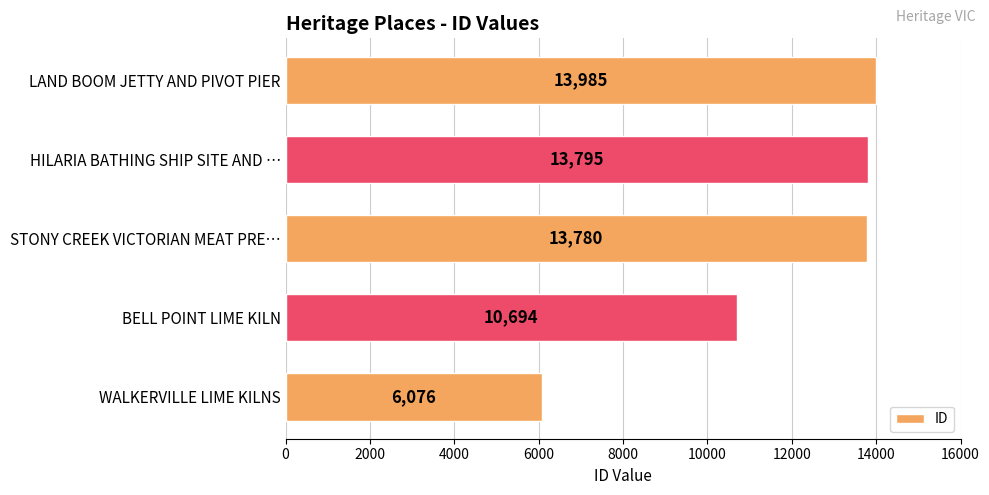

What is the greatest value displayed?

13985